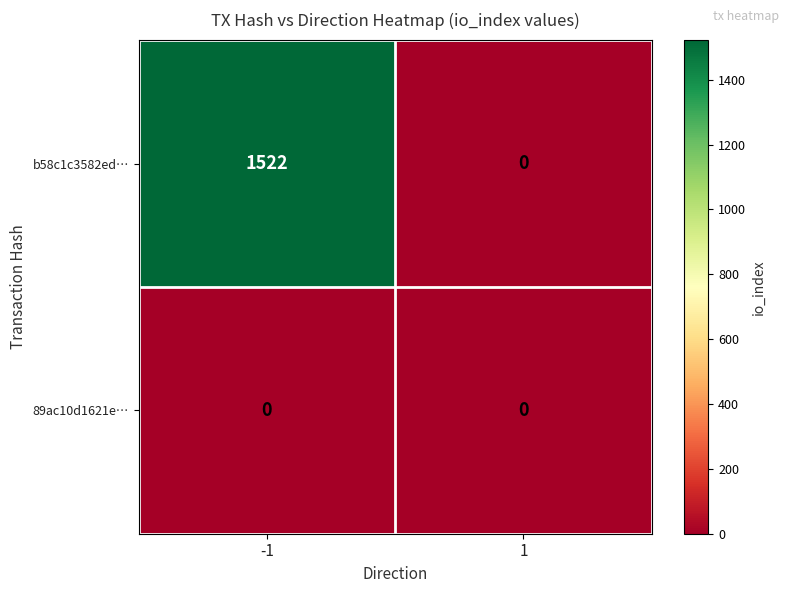

The value of b58c1c3582ed… at -1 is 1522. True or false?

True